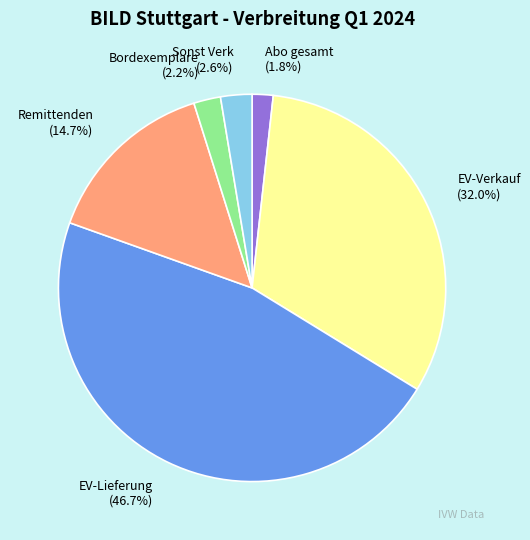

What percentage is the Bordexemplare slice, to the nearest percent?

2%